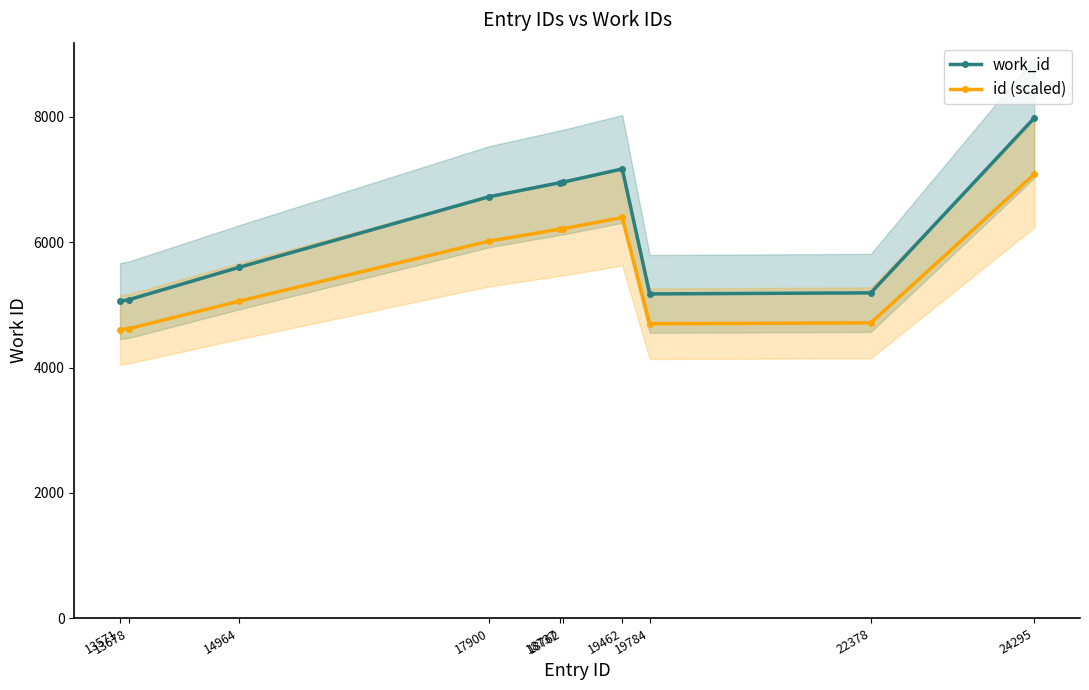

True or false: id (scaled) and work_id intersect in this chart.

False